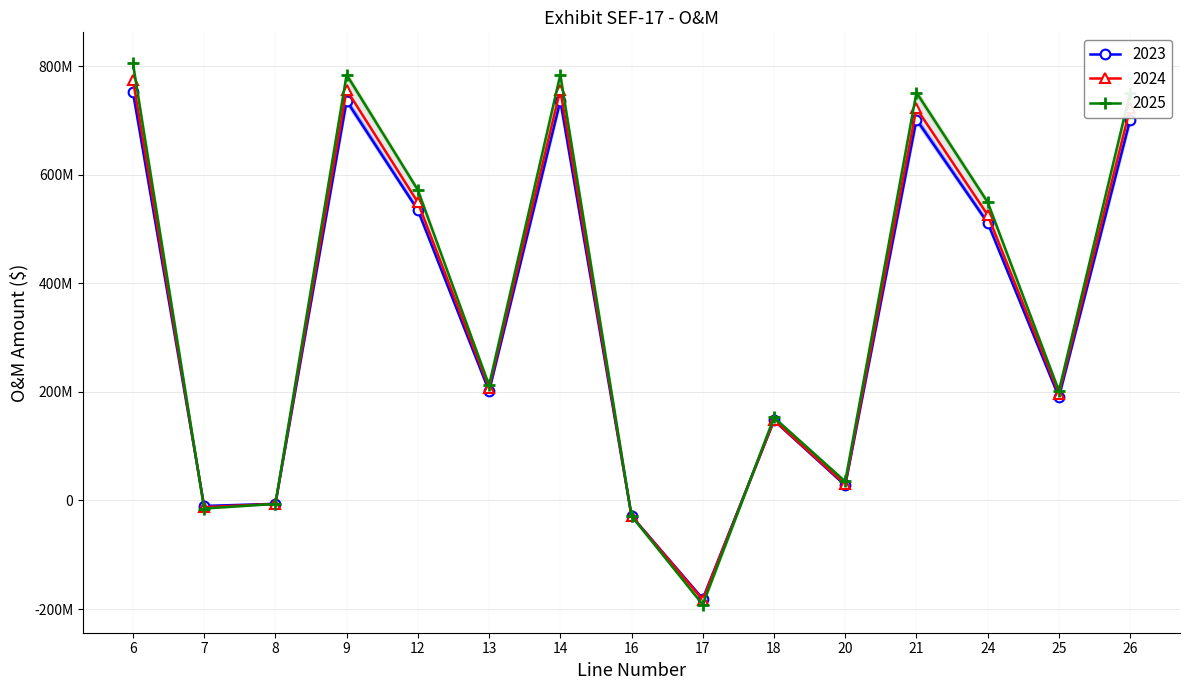

Which series changed the most between 16 and 26?

2025